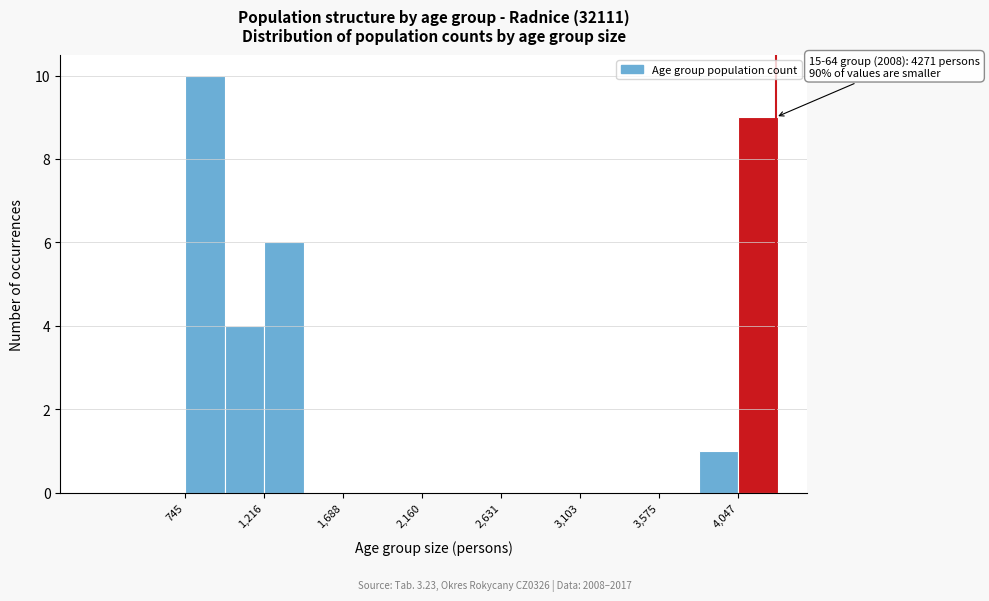

Over which range of the x-axis is the bar tallest?

750 to 1000